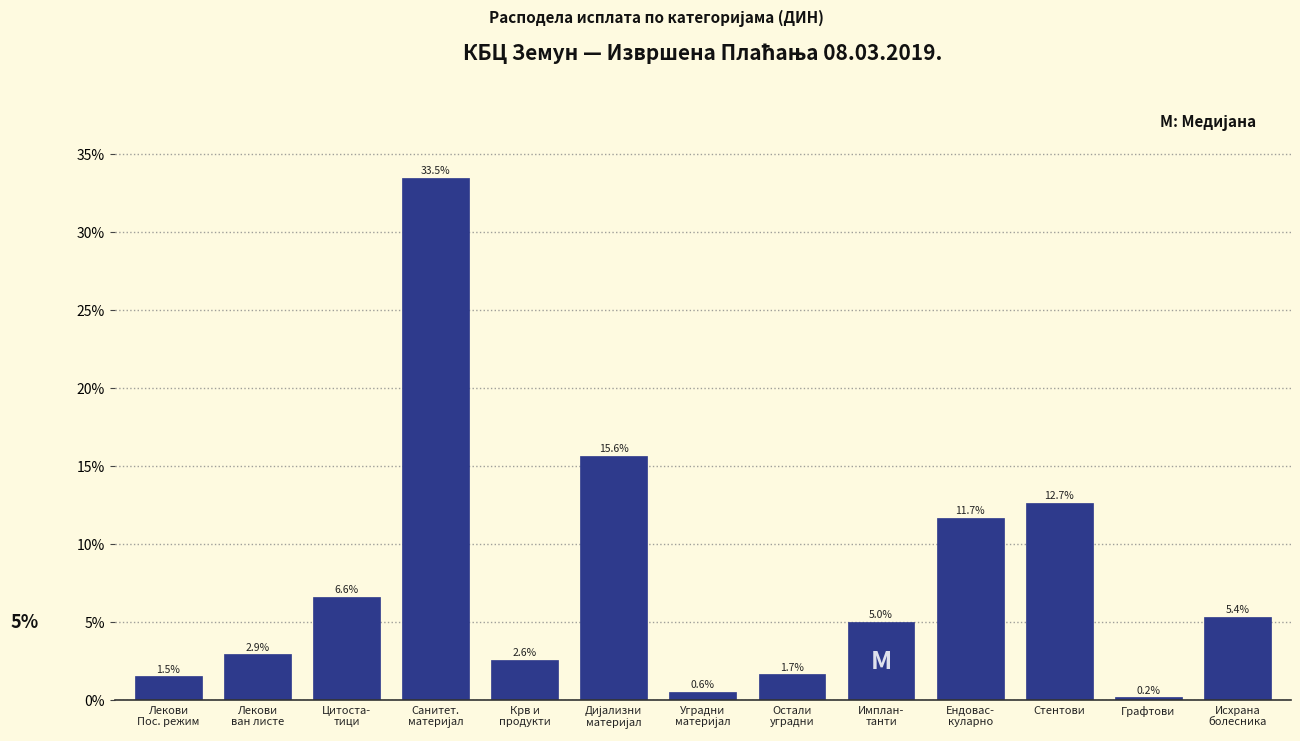

Reading left to right, what are all the values shown in this chart?

1.5	2.9	6.6	33.5	2.6	15.6	0.6	1.7	5.0	11.7	12.7	0.2	5.4